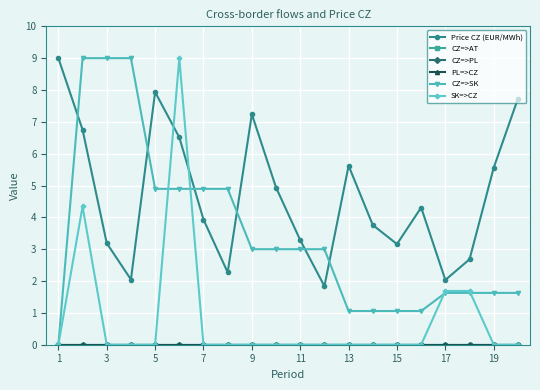

Rank the series by their maximum value, from highest to lowest.

Price CZ (EUR/MWh), CZ=>SK, SK=>CZ, CZ=>AT, CZ=>PL, PL=>CZ